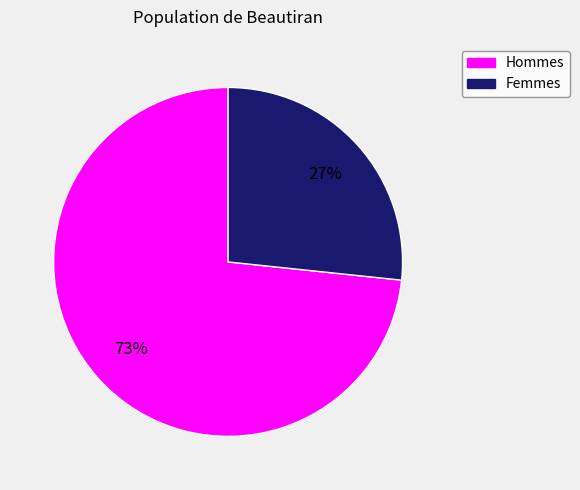

Which slice is the smallest?

Femmes